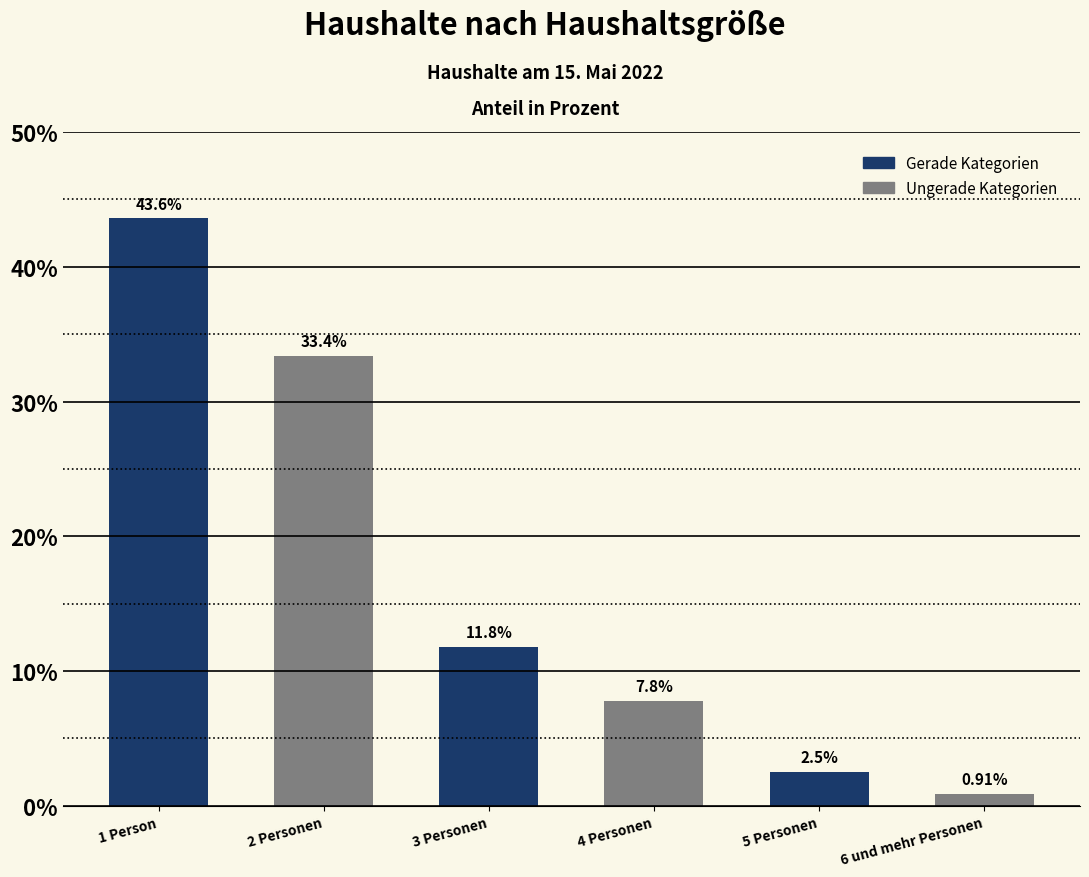

What is the difference between the maximum and minimum values?

42.7